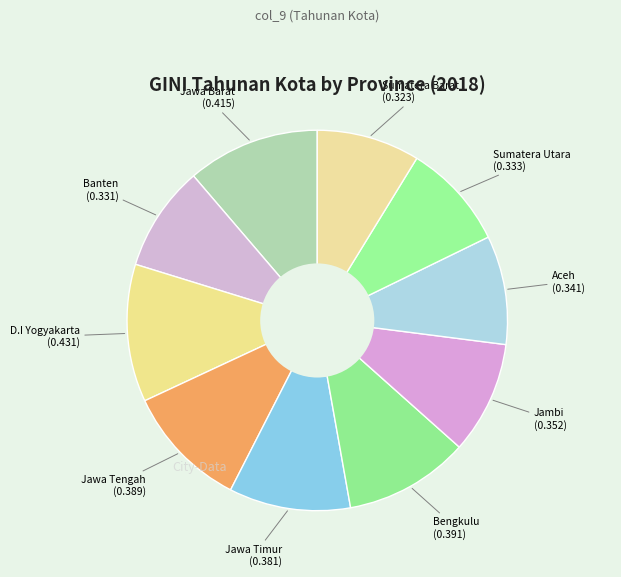

Count the number of slices in the pie.

10